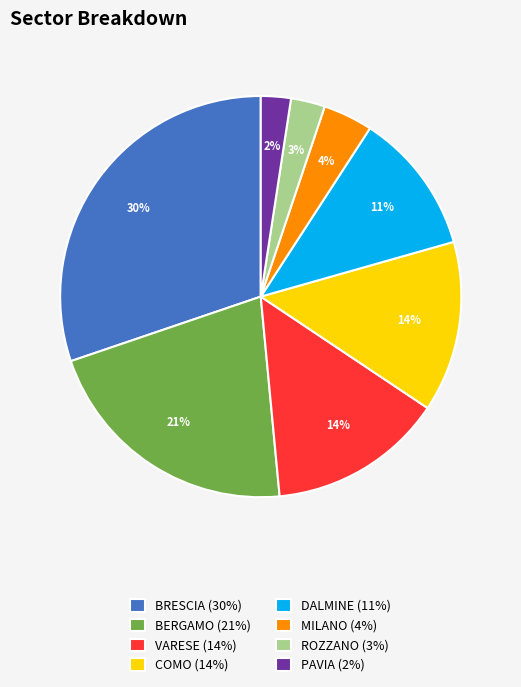

Is there any slice that represents more than half of the pie?

No